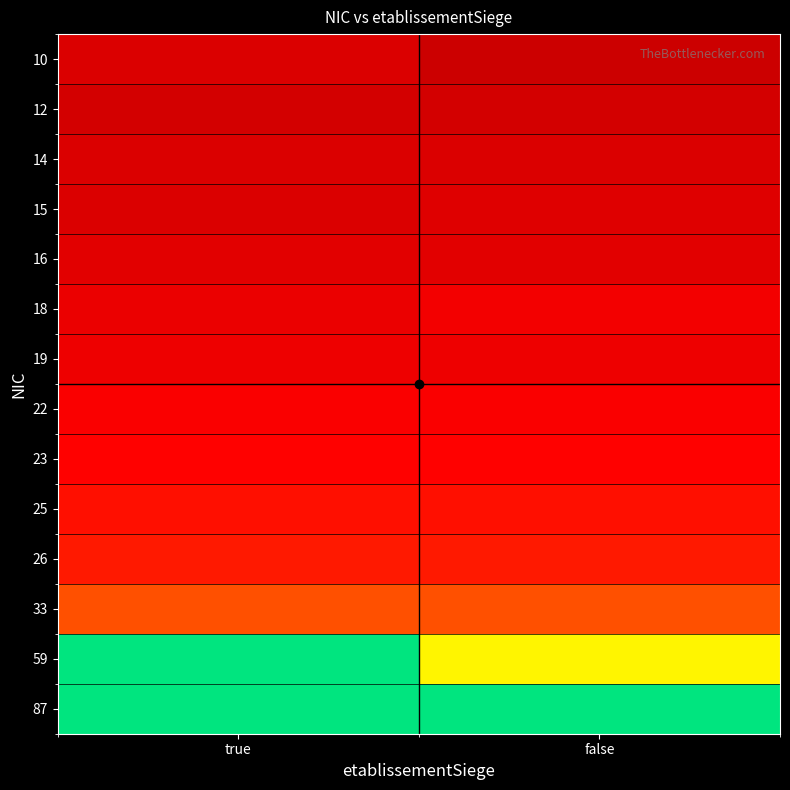

Reading left to right, list all the values displayed in this chart.

10: true=14	false=10
12: true=12	false=12
14: true=14	false=14
15: true=14	false=15
16: true=16	false=16
18: true=18	false=20
19: true=19	false=19
22: true=22	false=22
23: true=23	false=23
25: true=25	false=25
26: true=26	false=26
33: true=33	false=33
59: true=87	false=59
87: true=87	false=87